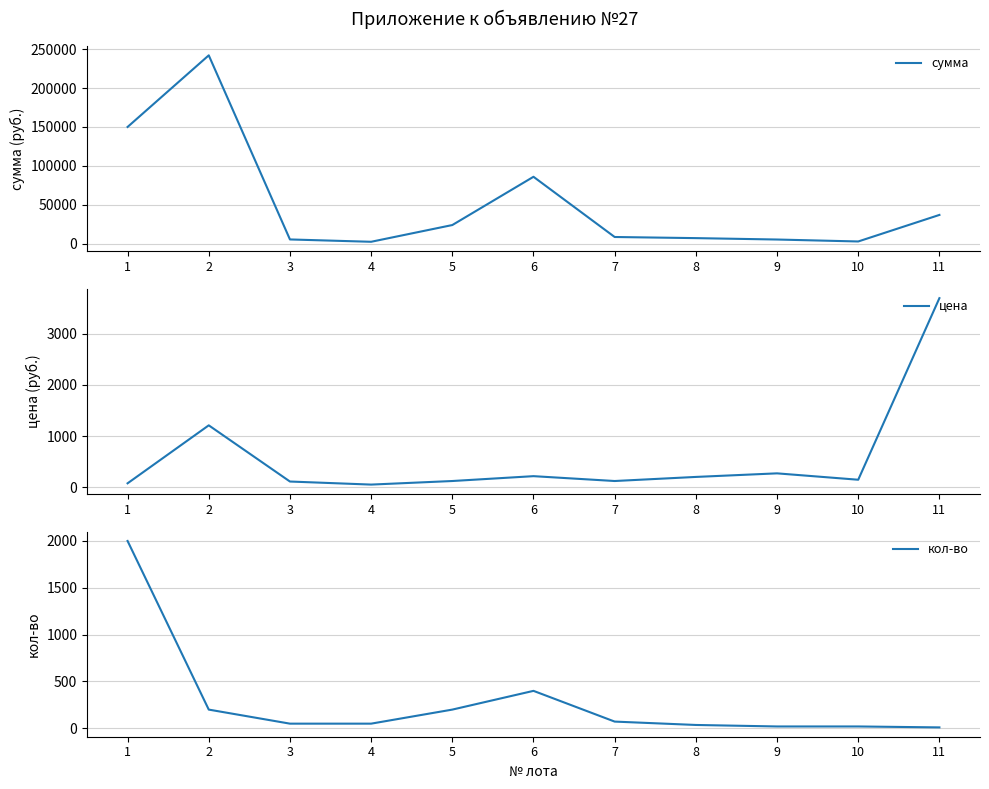

Reading left to right, transcribe all the data shown in this chart.

сумма: 1=150000	2=242000	3=5500	4=2500	5=24000	6=86000	7=8640	8=7200	9=5400	10=2900	11=37000
цена: 1=75	2=1210	3=110	4=50	5=120	6=215	7=120	8=200	9=270	10=145	11=3700
кол-во: 1=2000	2=200	3=50	4=50	5=200	6=400	7=72	8=36	9=20	10=20	11=10